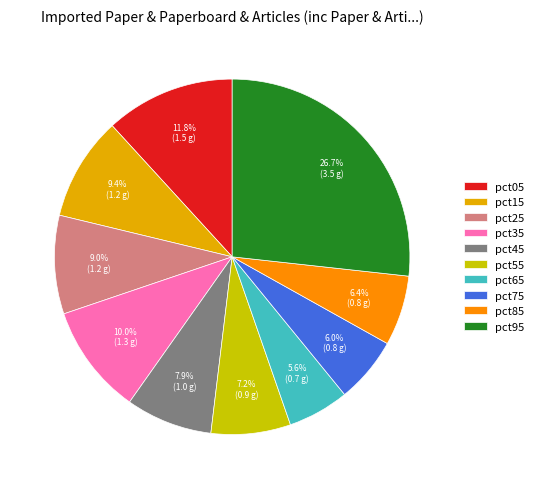

Do pct85 and pct95 together represent more than half of the pie?

No